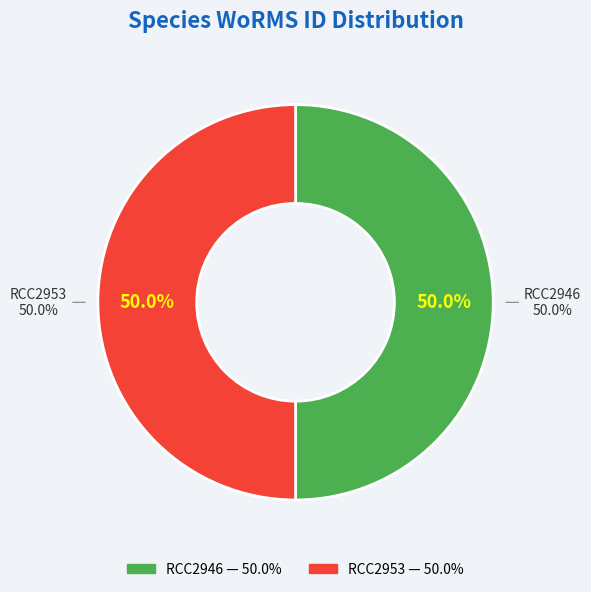

Which category has the biggest portion of the pie?

RCC2946